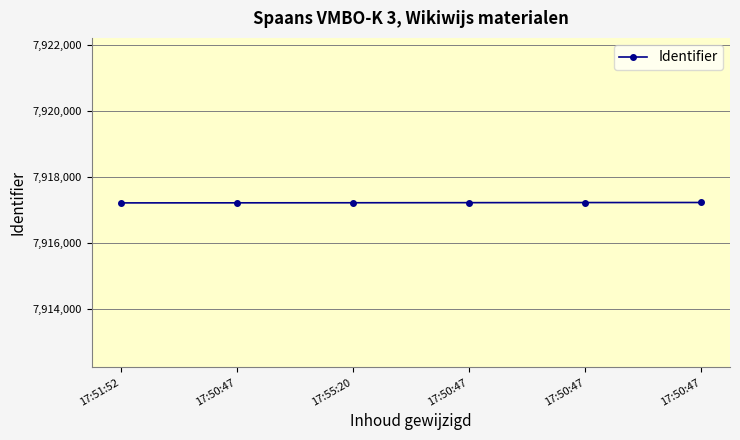

What is the label of the 2nd point from the left?

17:50:47